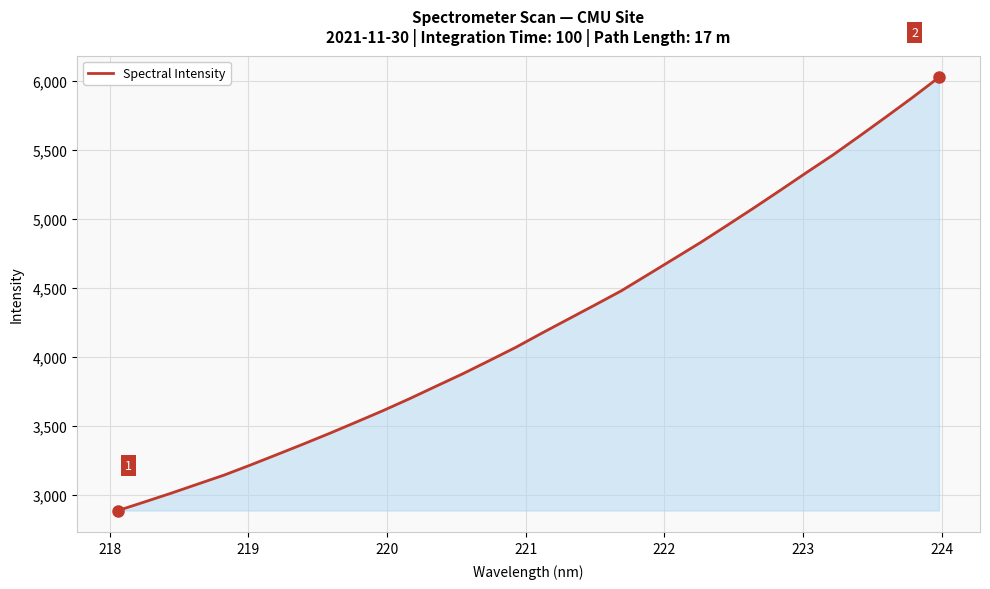

What is the difference between the maximum and minimum values?

3142.2